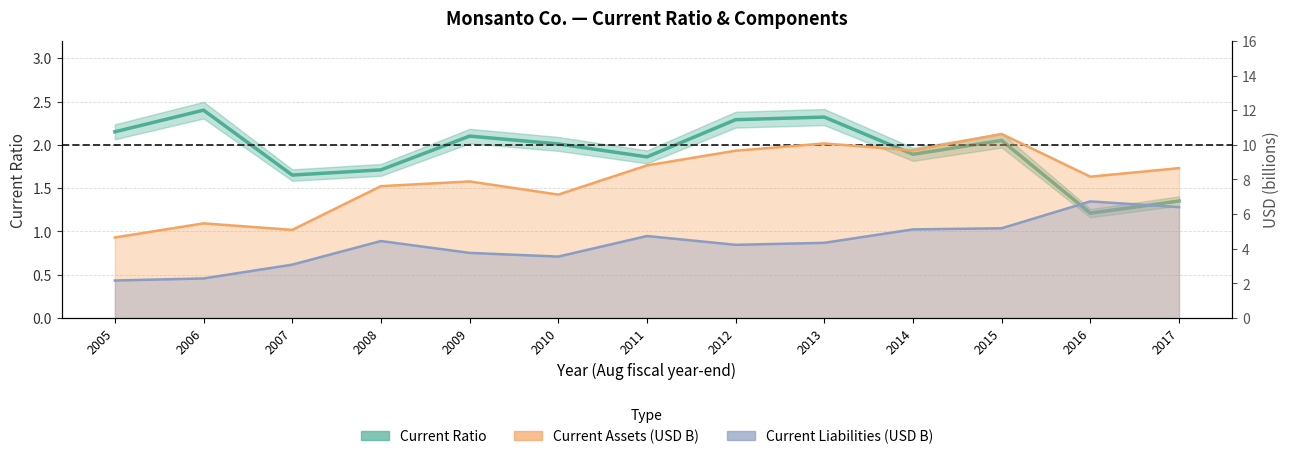

What is the value of the 13th point from the left?

1.4